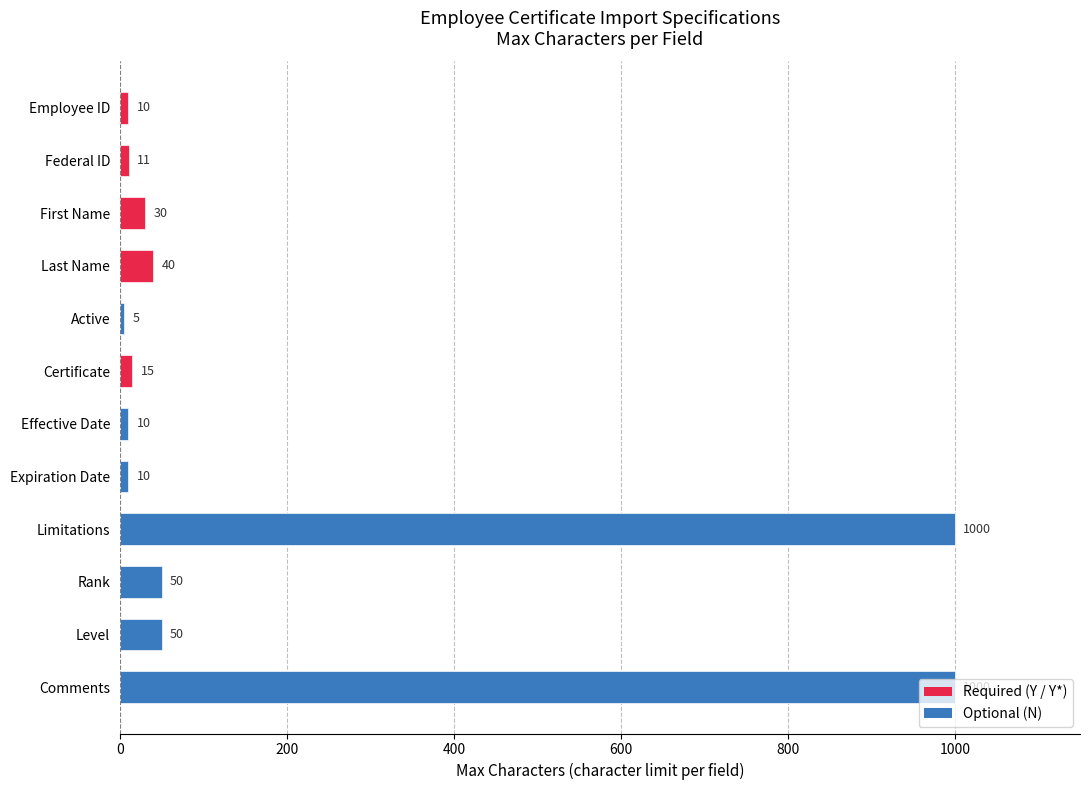

Reading left to right, transcribe all the data shown in this chart.

10	11	30	40	5	15	10	10	1000	50	50	1000